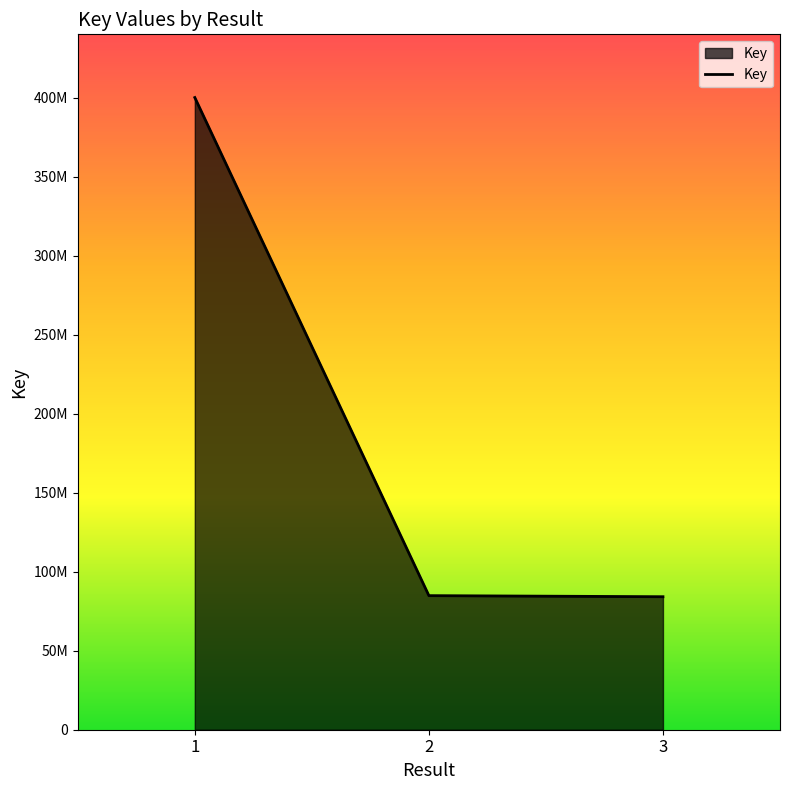

Is this an area chart (filled region under the line)?

Yes